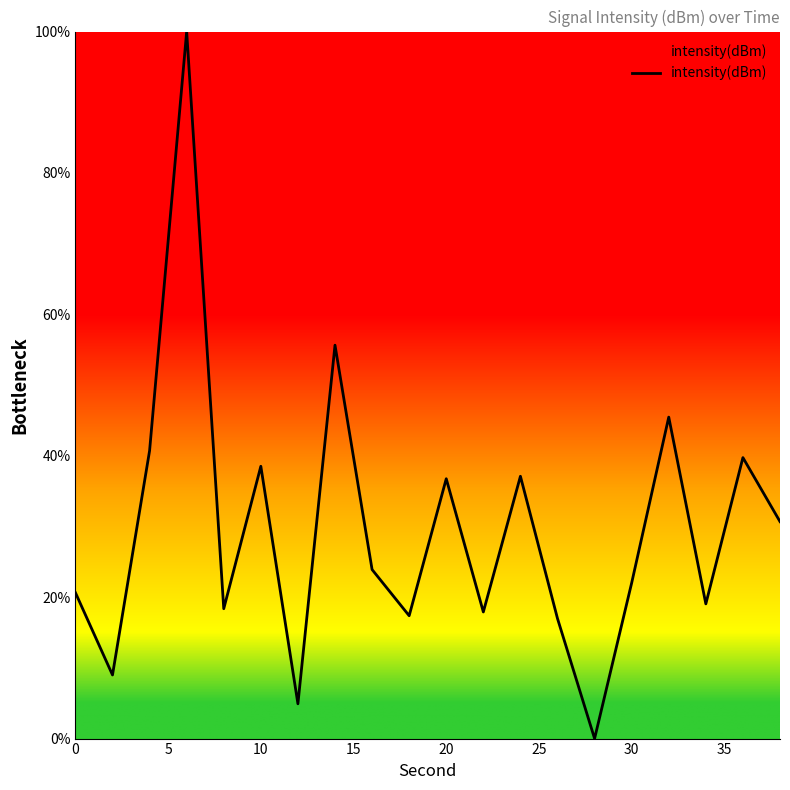

What is the maximum value shown in the chart?

100.0